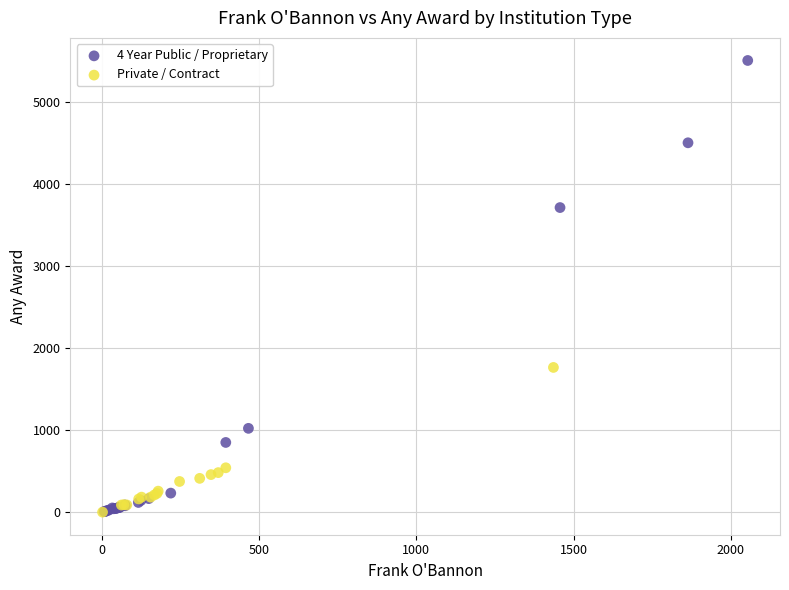

Which series reaches the maximum Y coordinate?

4 Year Public / Proprietary